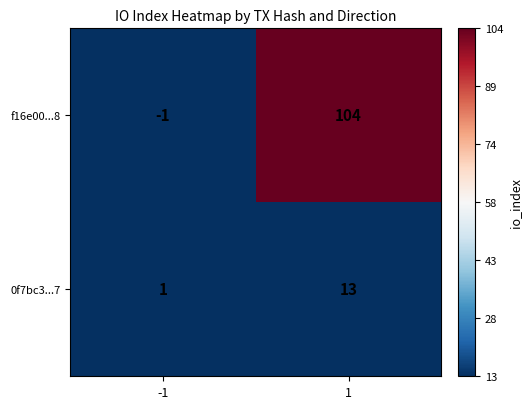

The value of 0f7bc3...7 at -1 is 2. True or false?

False